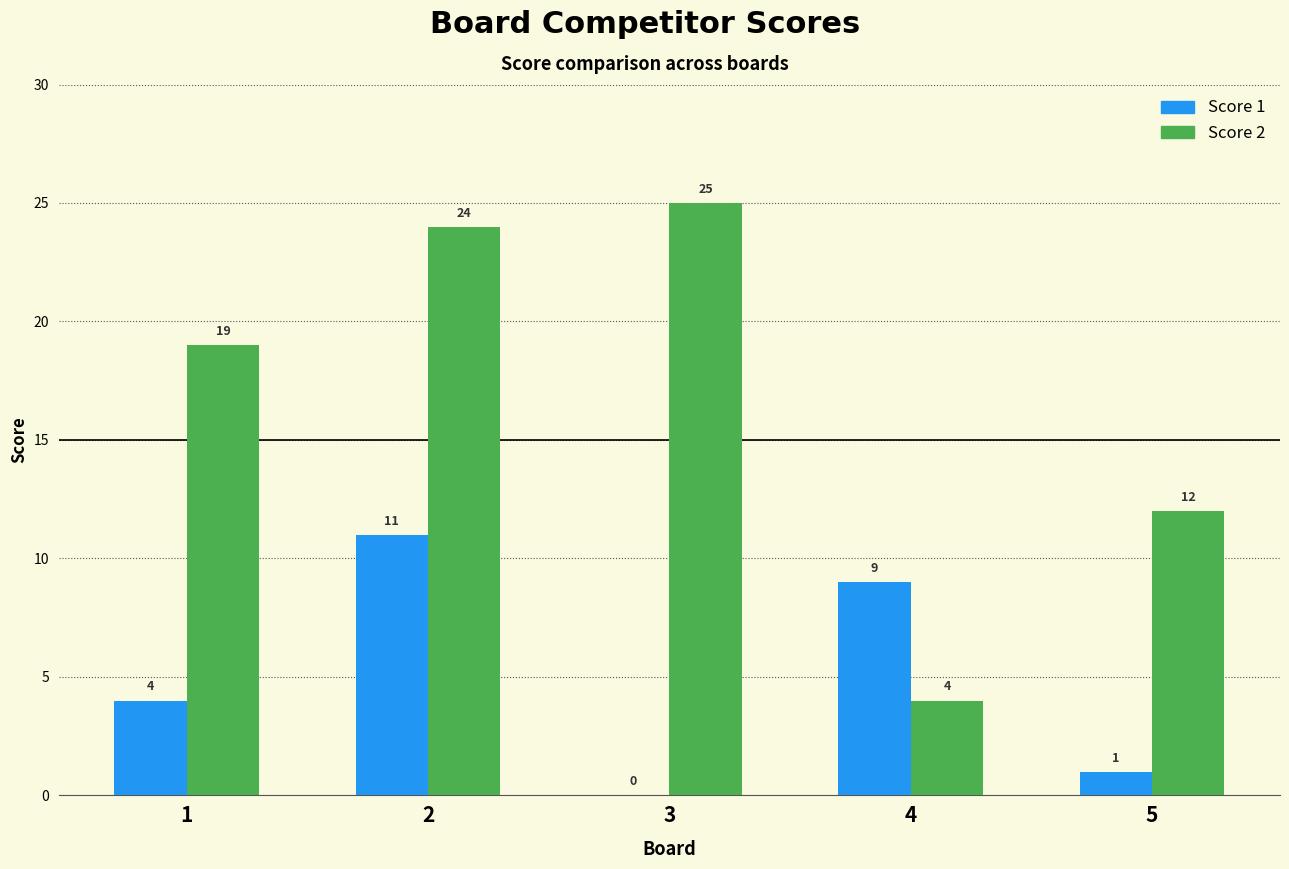

The Score 2 series shows 4 at 4. True or false?

True